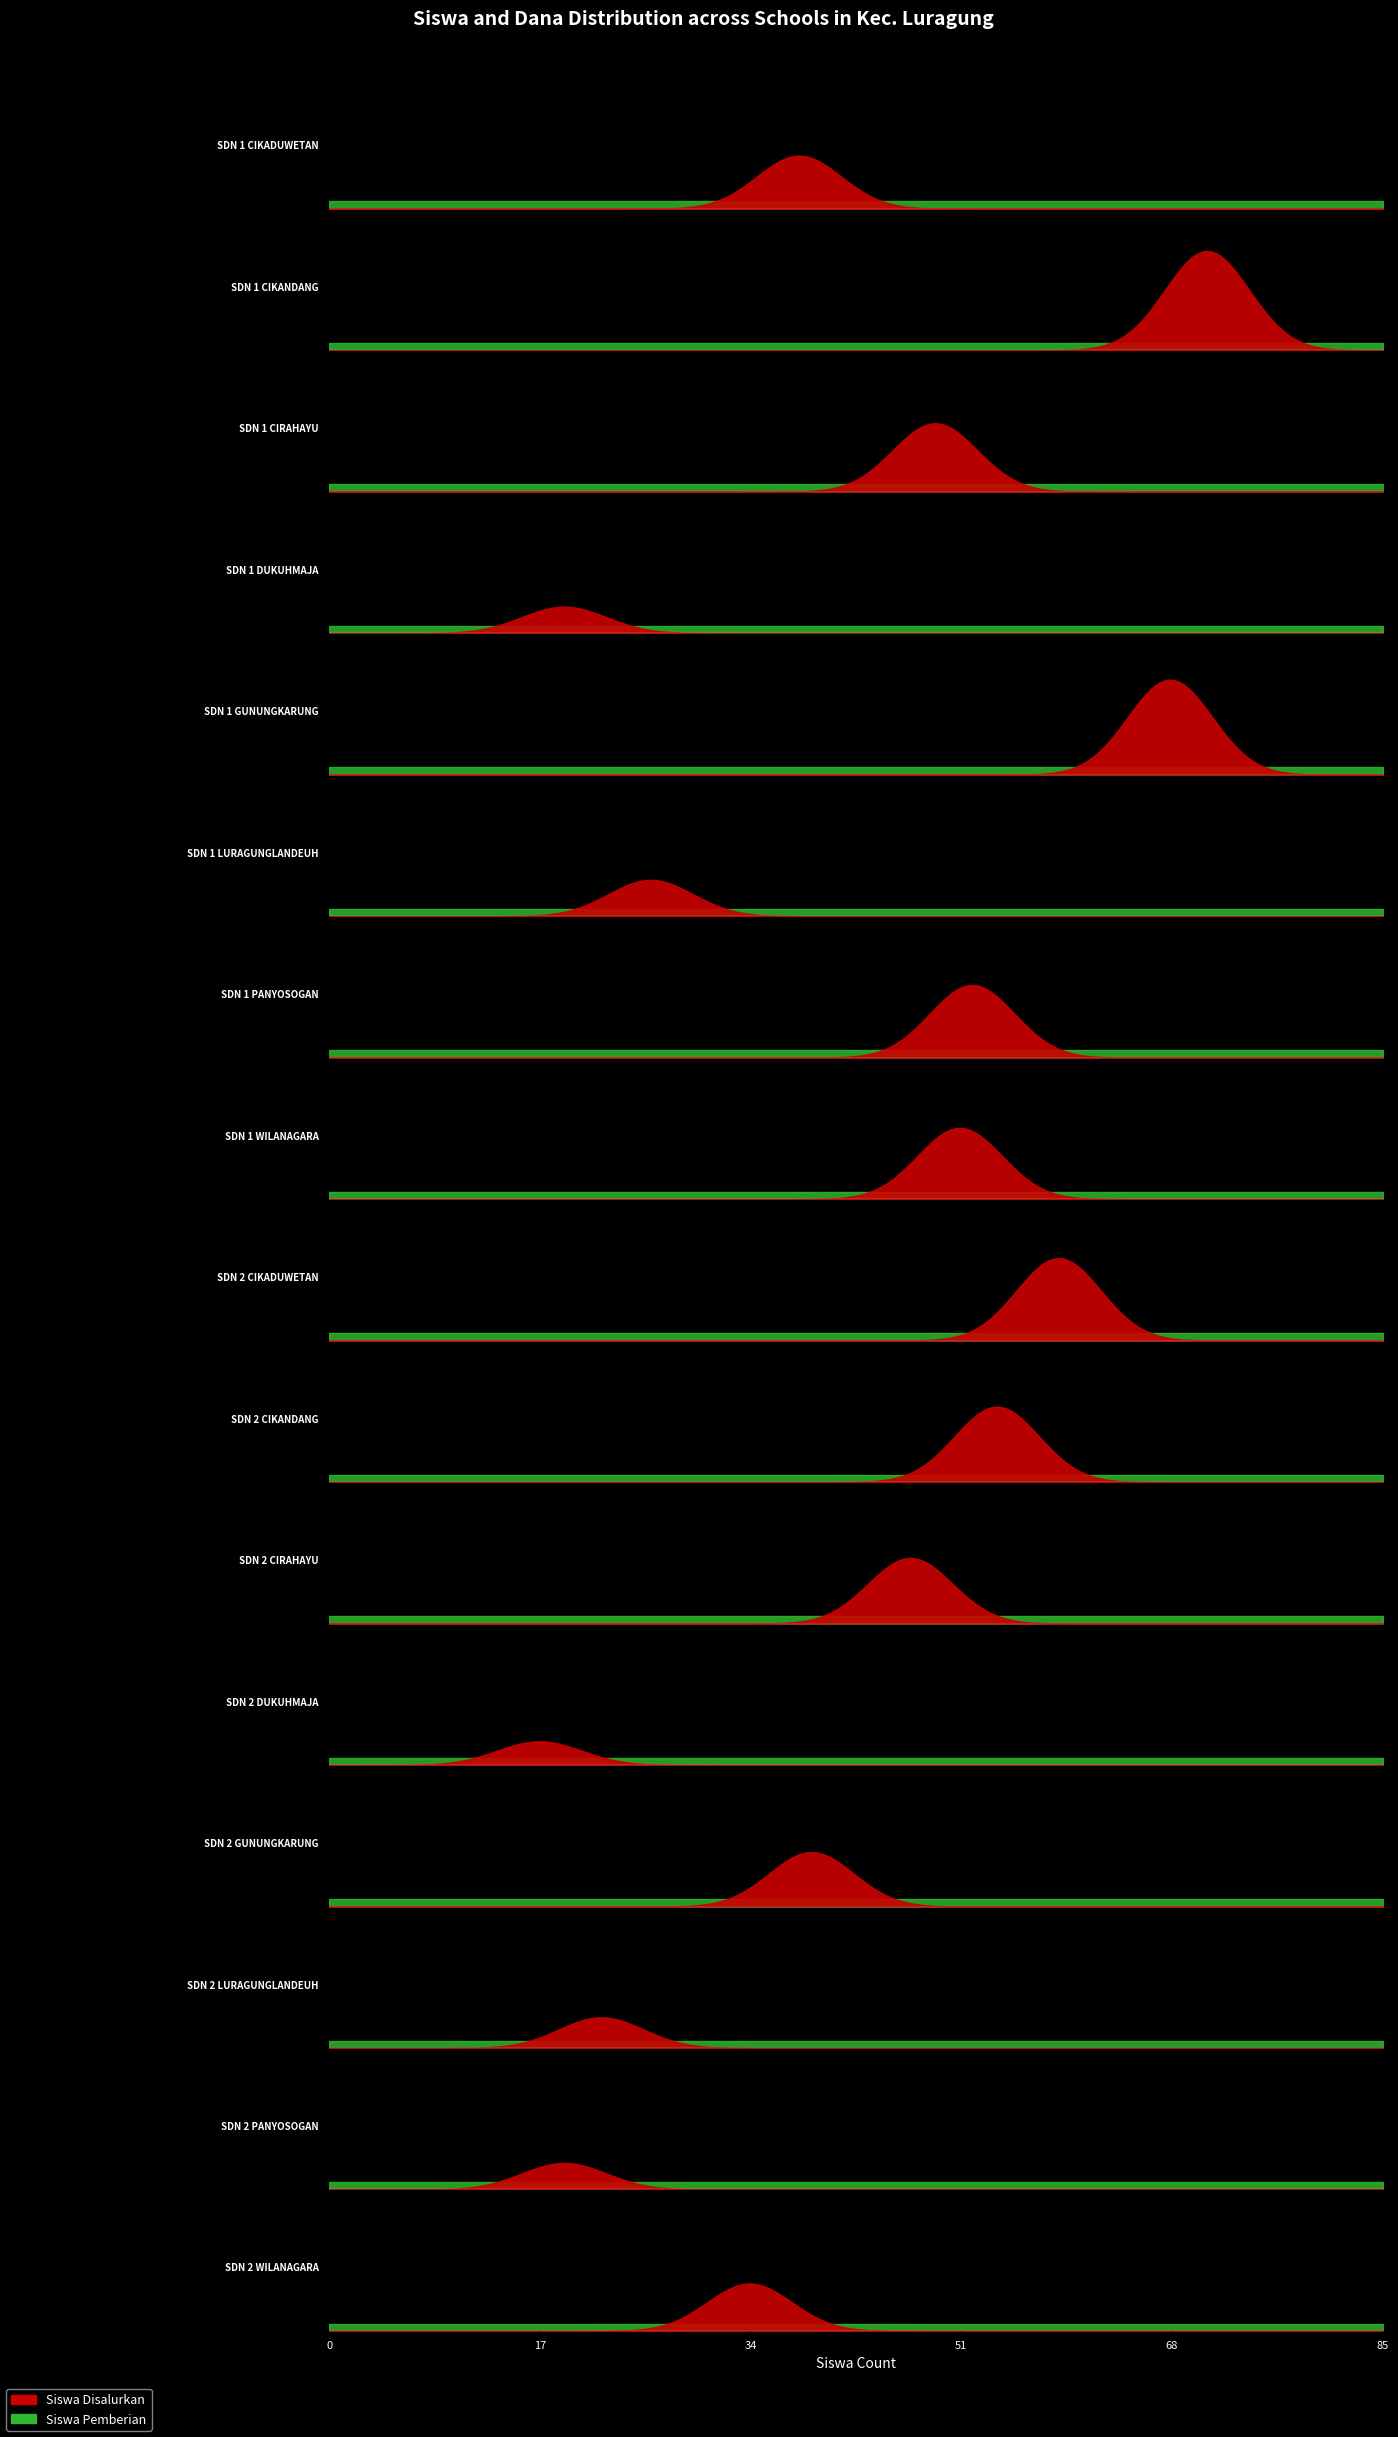

Which series has the largest total across all categories?

Siswa Disalurkan